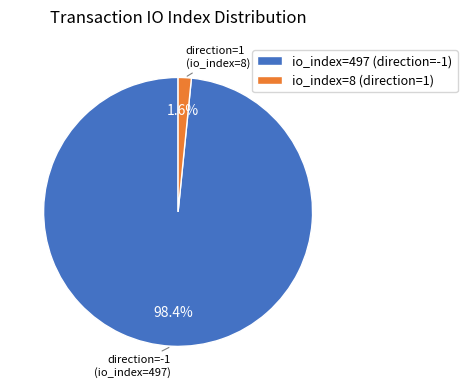

To the nearest percent, what portion does io_index=8 (direction=1) represent?

2%